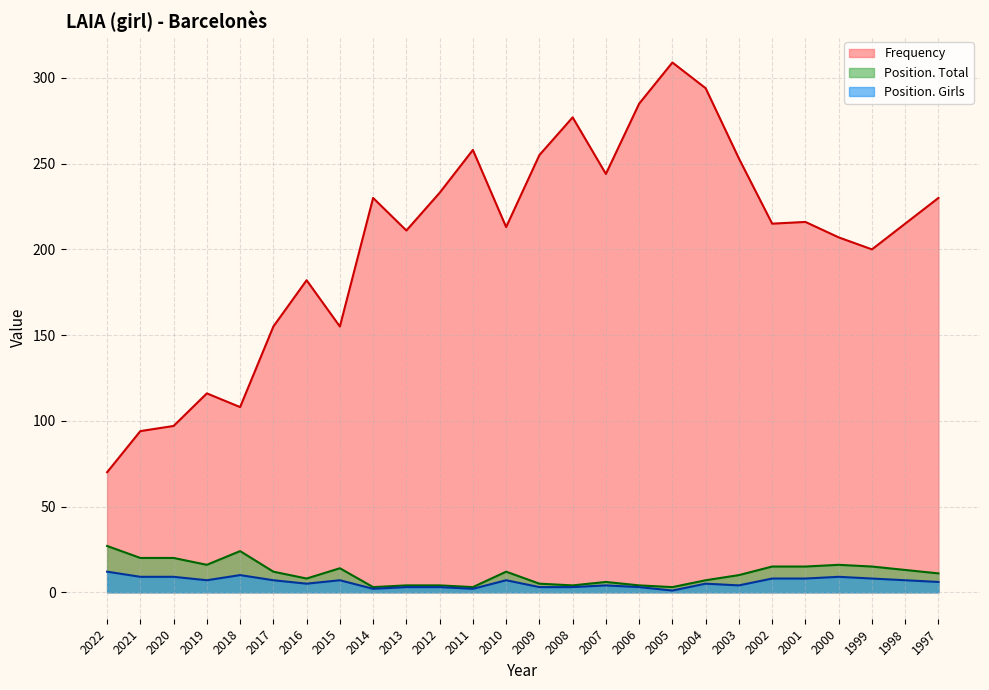

At which category does Frequency reach its first local valley?

2018